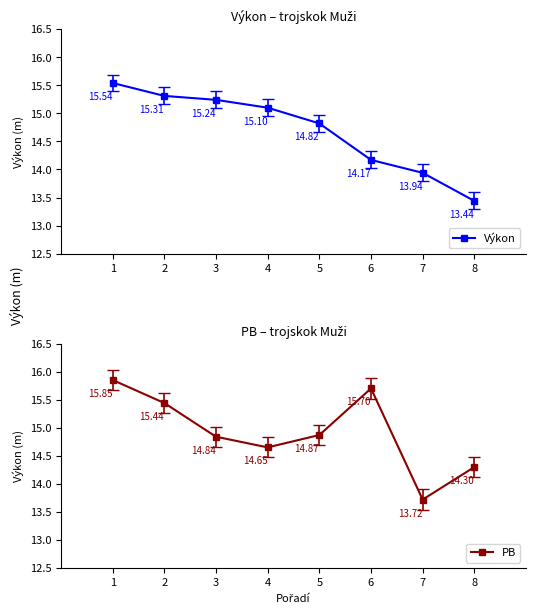

How many data points does each series have?

8